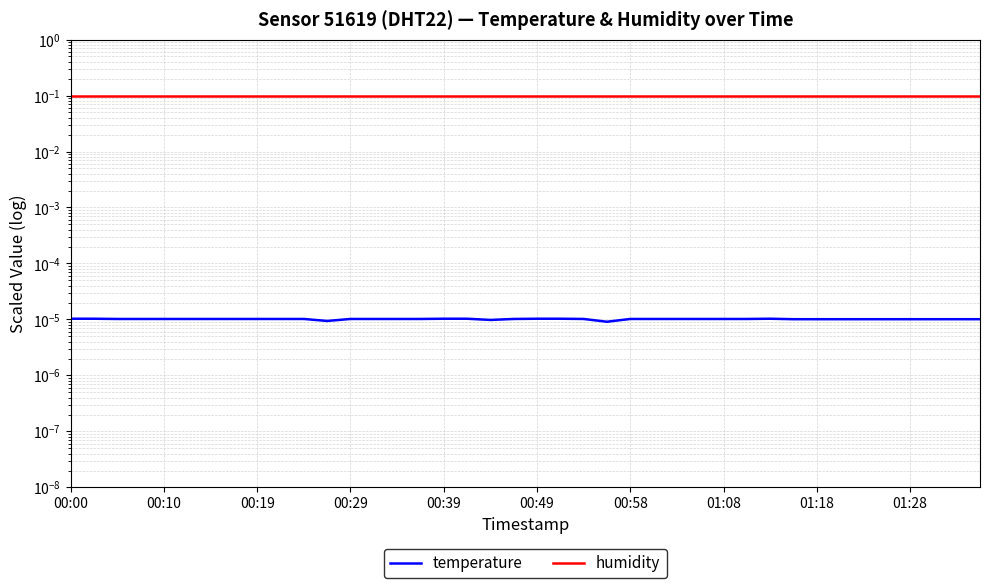

In temperature, how many points are higher than both neighbors (excluding endpoints)?

1